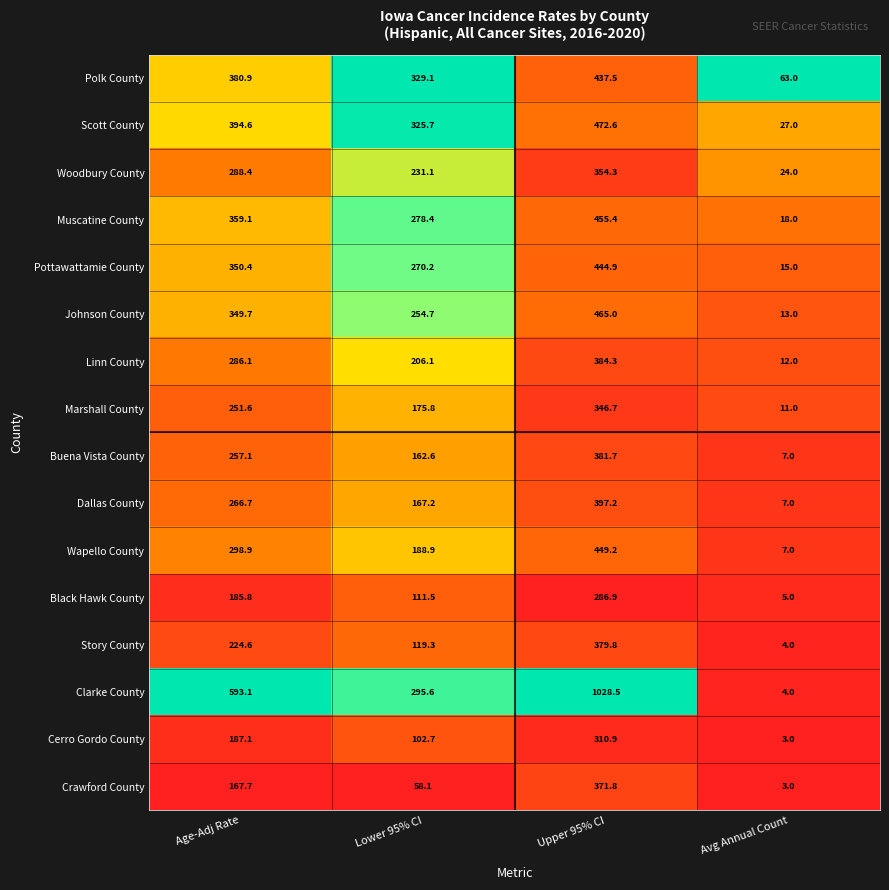

Where is Johnson County nearest to the value 239?

Lower 95% CI